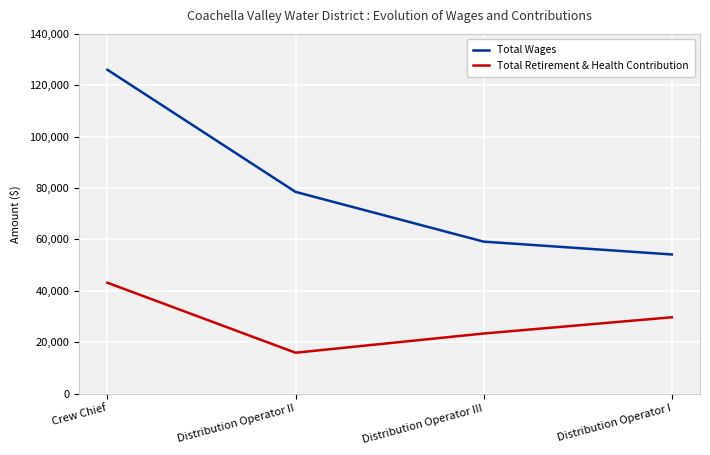

Which series has the largest range (max minus min)?

Total Wages